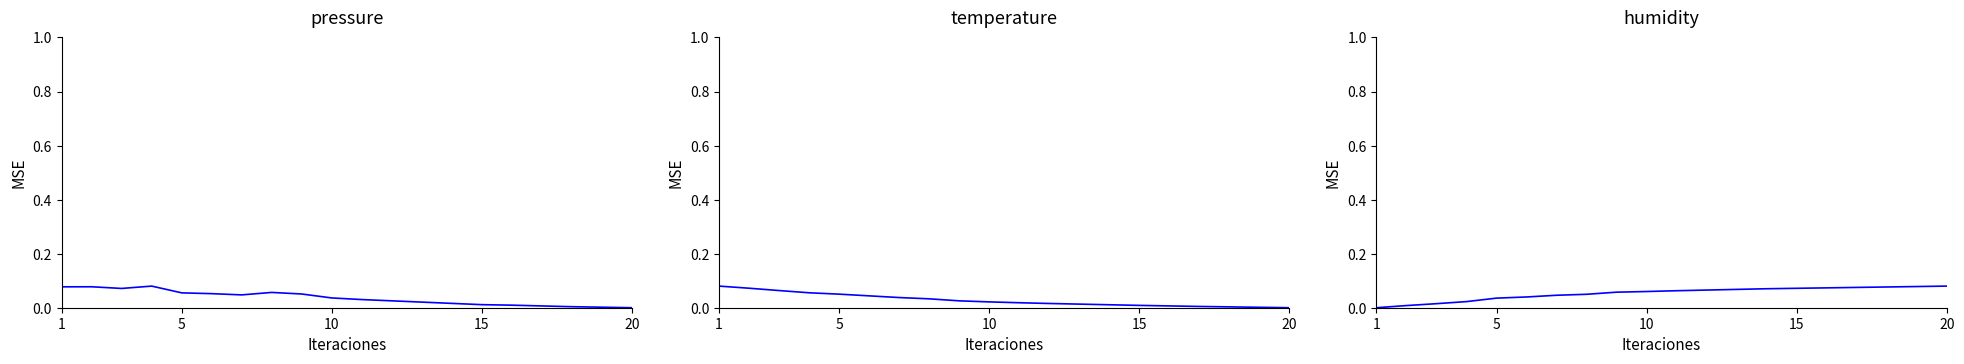

What are all the series names shown in the legend?

pressure, temperature, humidity